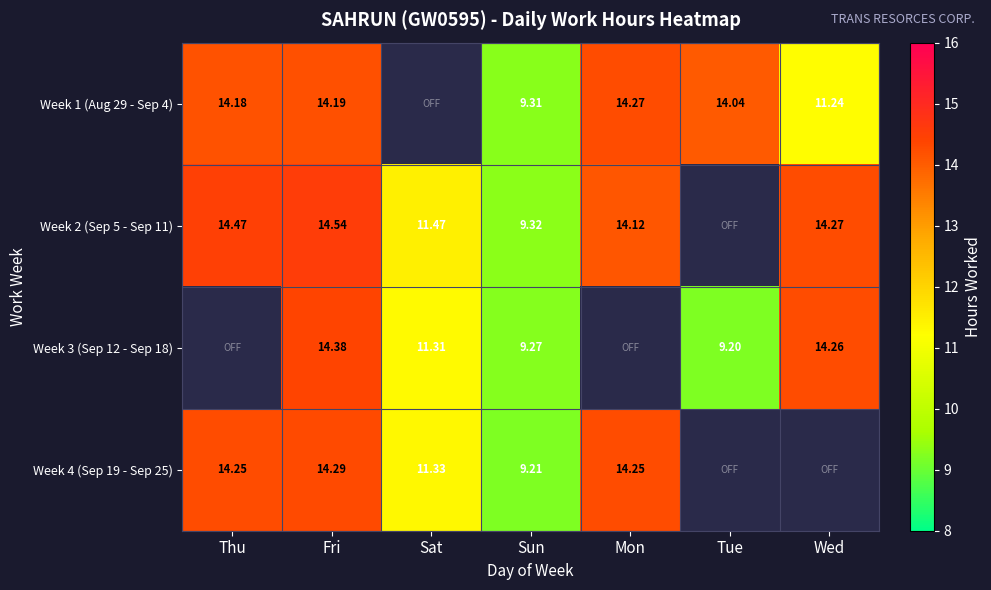

At which category is the sum across all series the highest?

Fri